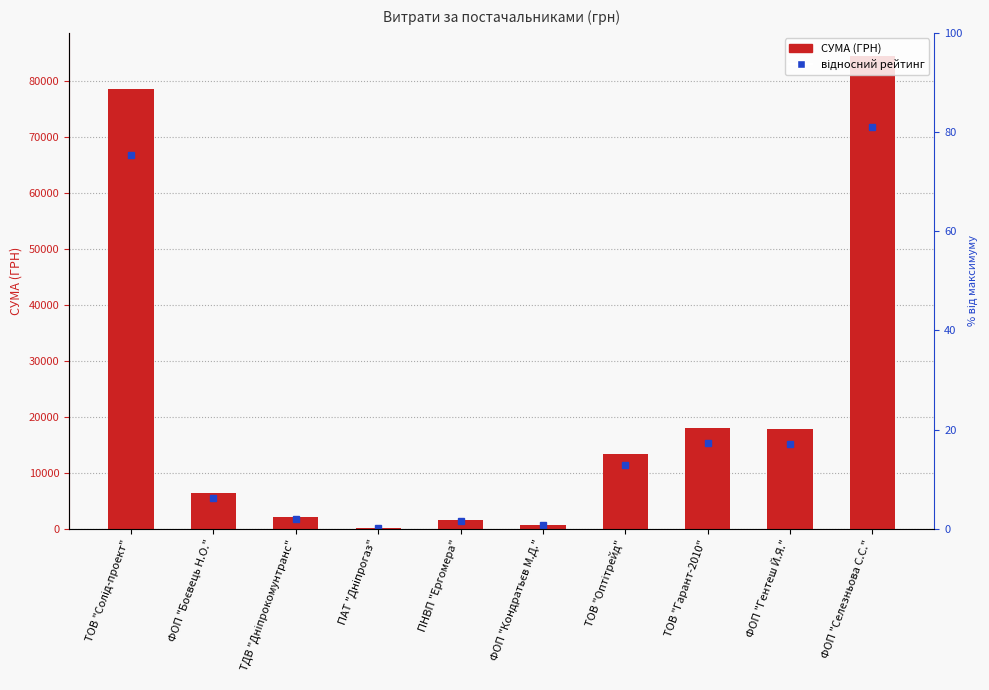

What is the greatest value displayed?

84439.0